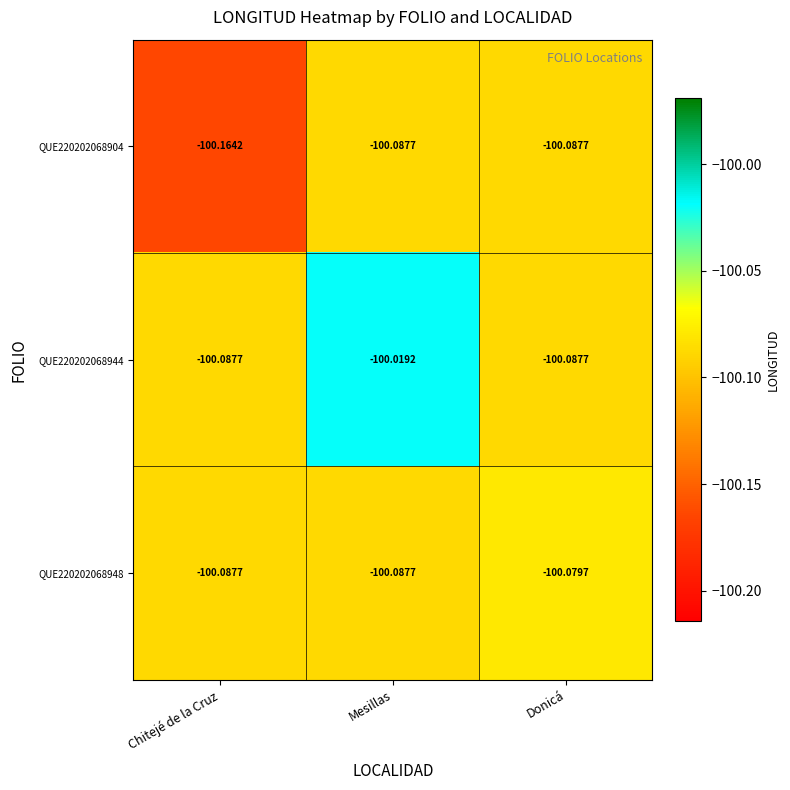

Which category has the highest value in the QUE220202068948 series?

Donicá